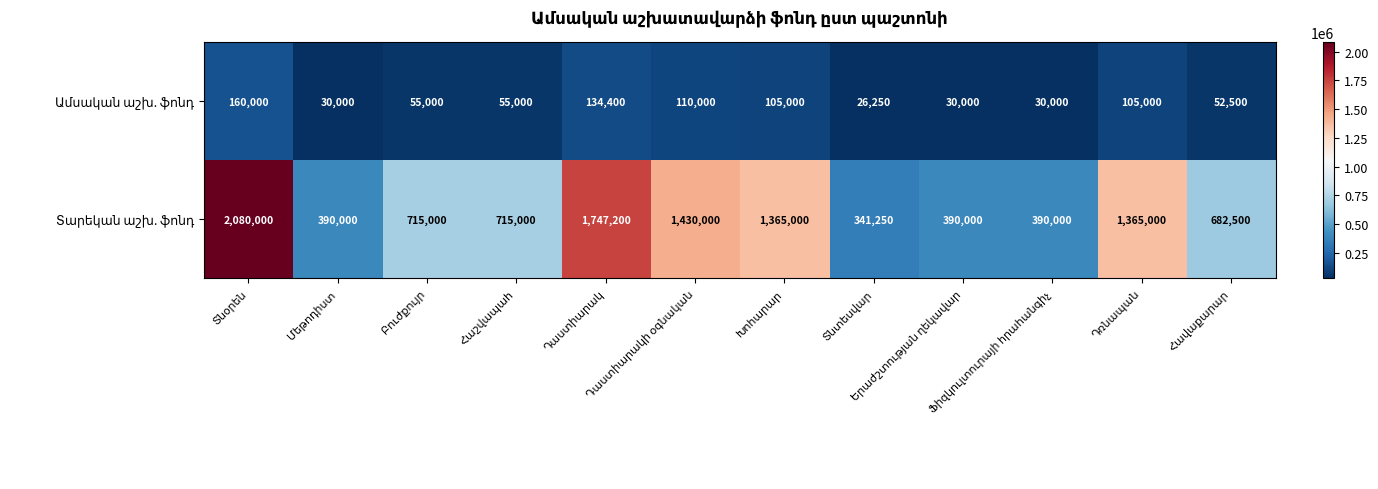

At how many categories does at least one series exceed 1138342?

5